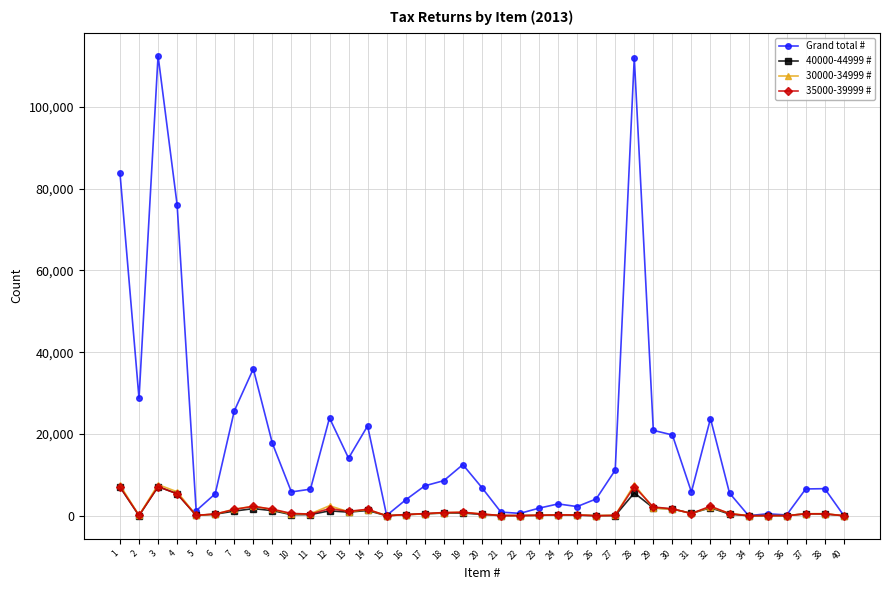

Which series has the largest total across all categories?

Grand total #